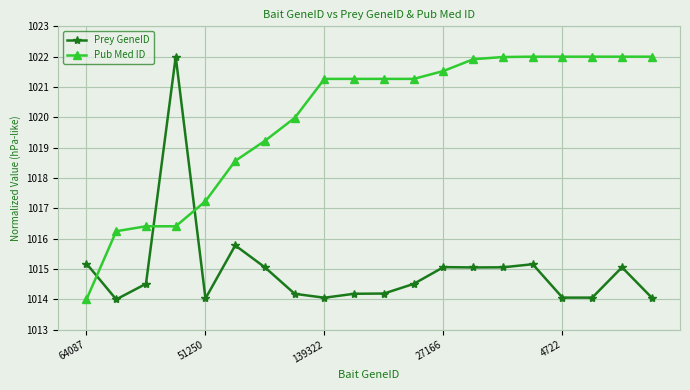

True or false: Prey GeneID has more than 1 interior local peaks.

True